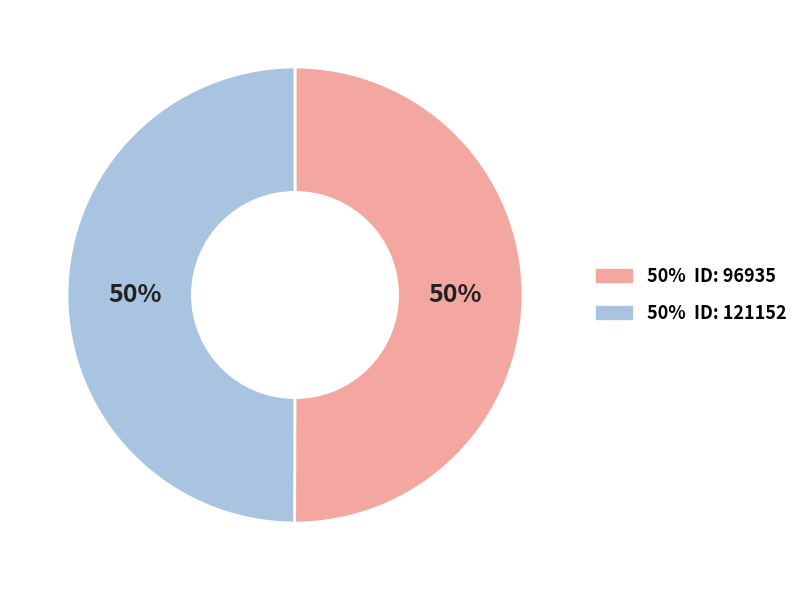

To the nearest percent, what is the average slice percentage?

50%